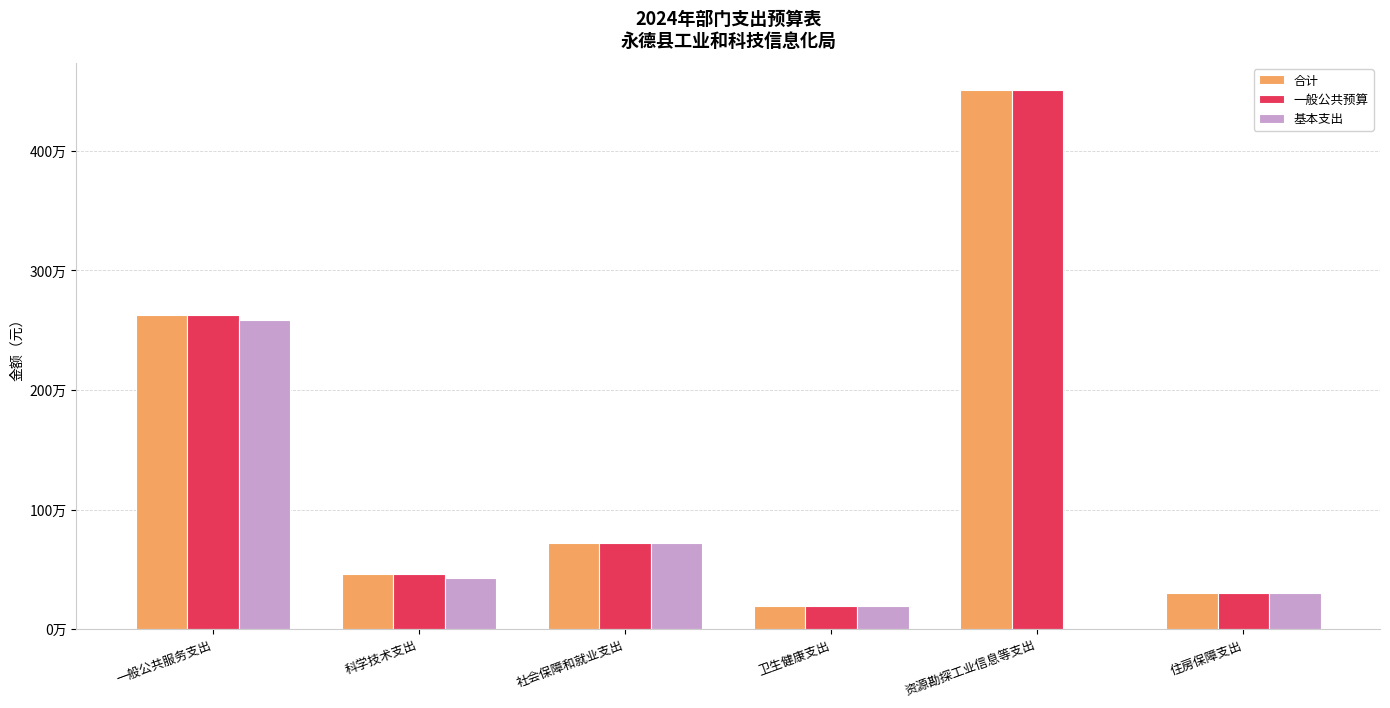

The 一般公共预算 series shows 330669.2 at 卫生健康支出. True or false?

False